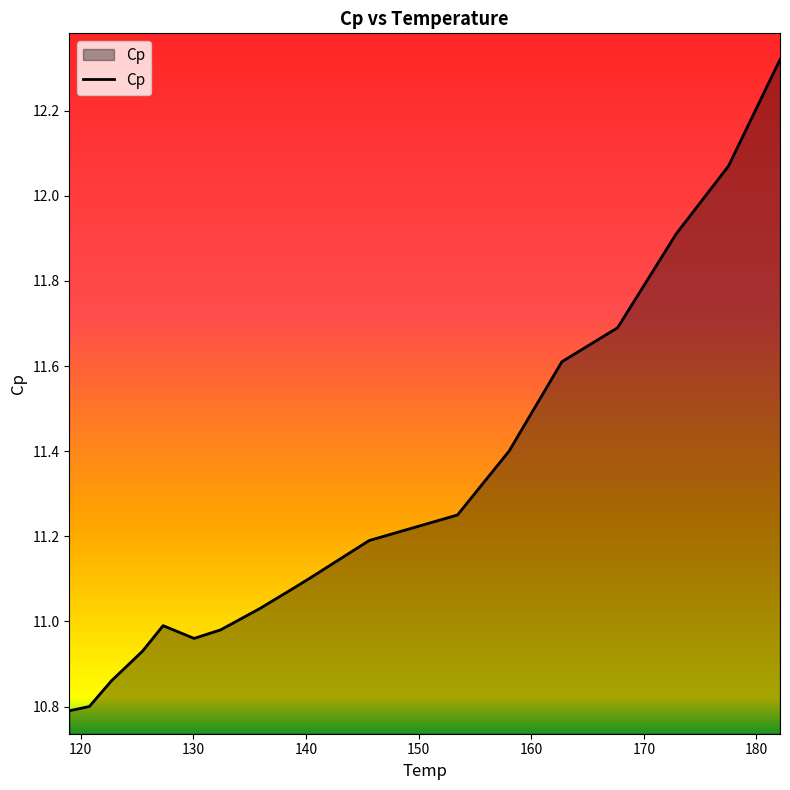

What is the smallest value displayed?

10.8